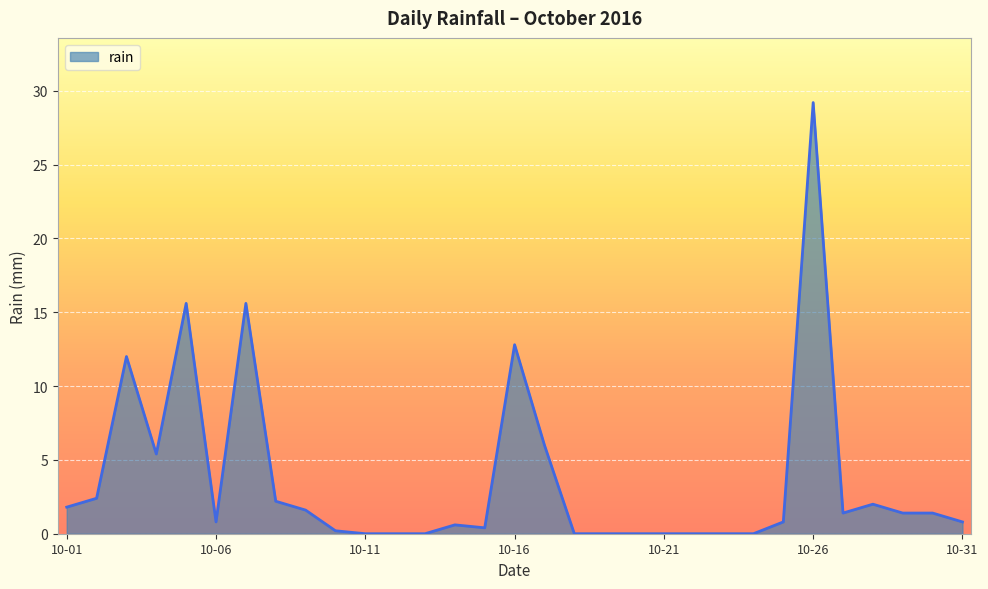

What is the difference between the second highest and second lowest values?

15.6